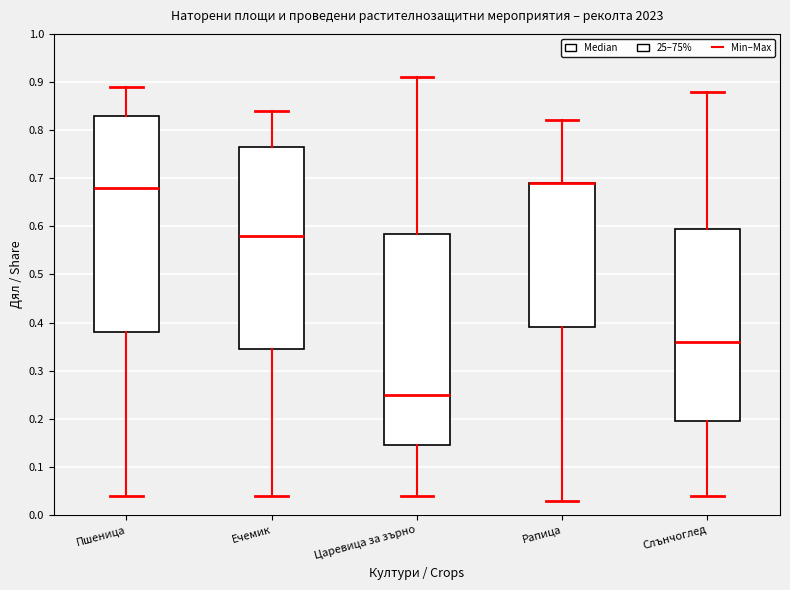

Reading left to right, read every box against the y-axis: the position of its median line, the range the box covers, and the ends of its whiskers. The values are not printed on the chart, so give them approximately, as read against the axis.

Пшеница: median 0.68, box 0.38 to 0.83, whiskers 0.04 to 0.89
Ечемик: median 0.58, box 0.35 to 0.77, whiskers 0.04 to 0.84
Царевица за зърно: median 0.25, box 0.15 to 0.59, whiskers 0.04 to 0.91
Рапица: median 0.69 (drawn on the box's upper edge), box 0.39 to 0.69, whiskers 0.03 to 0.82
Слънчоглед: median 0.36, box 0.20 to 0.60, whiskers 0.04 to 0.88